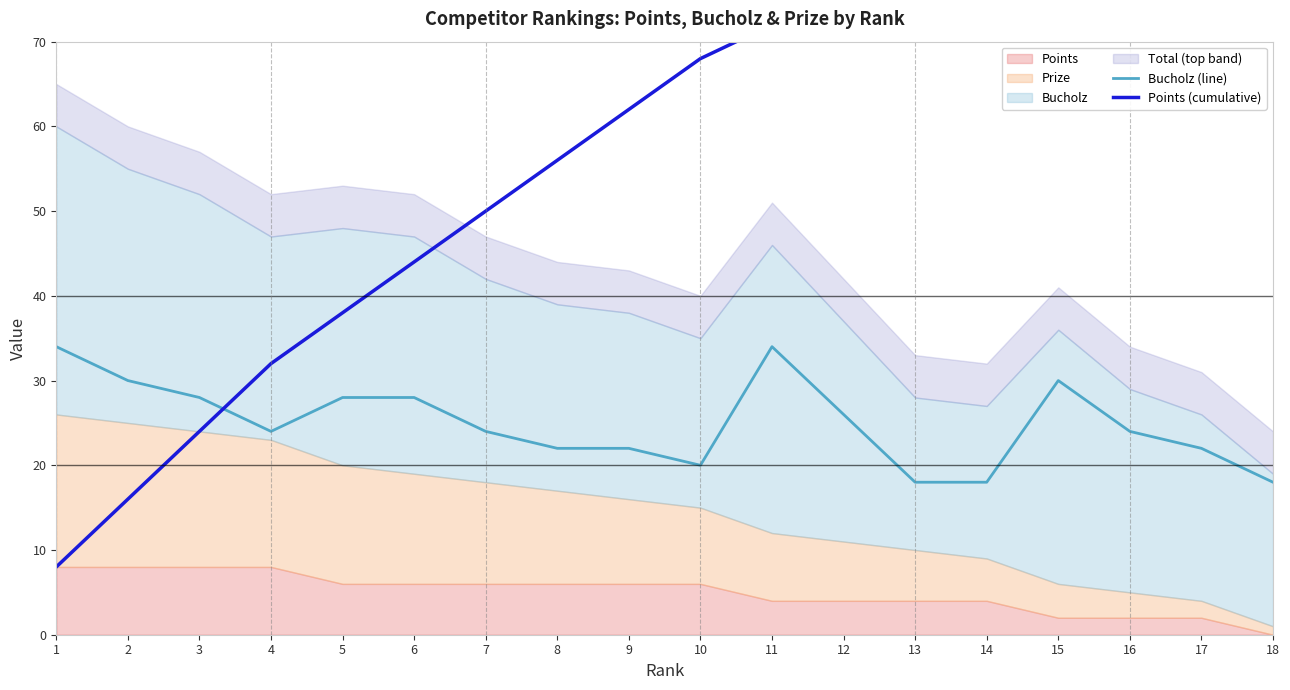

List the labels in order of Points (cumulative) value, largest first.

17, 18, 16, 15, 14, 13, 12, 11, 10, 9, 8, 7, 6, 5, 4, 3, 2, 1